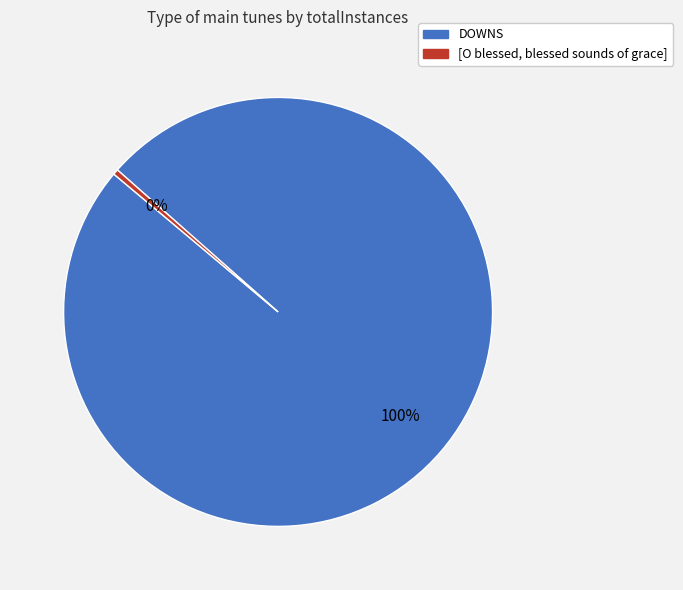

To the nearest percent, what is the average slice percentage?

50%